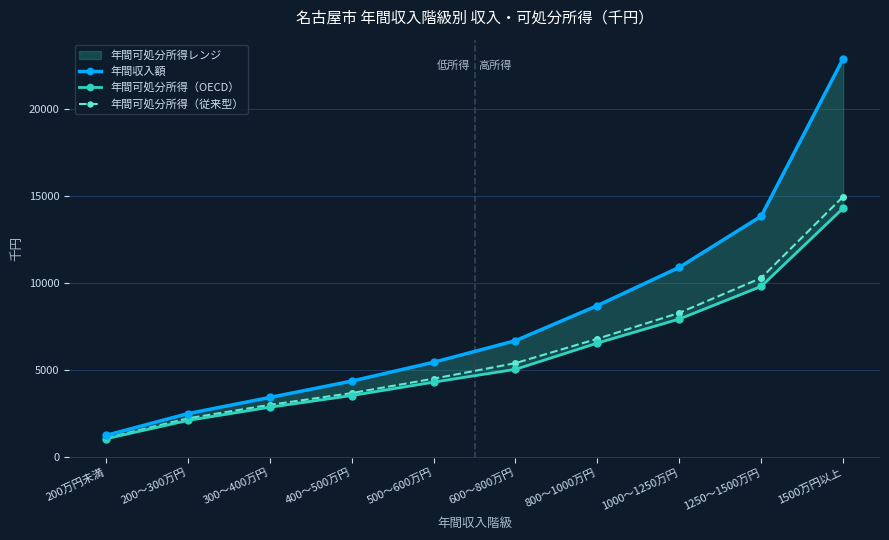

What is the minimum value for 年間可処分所得（OECD）?

1066